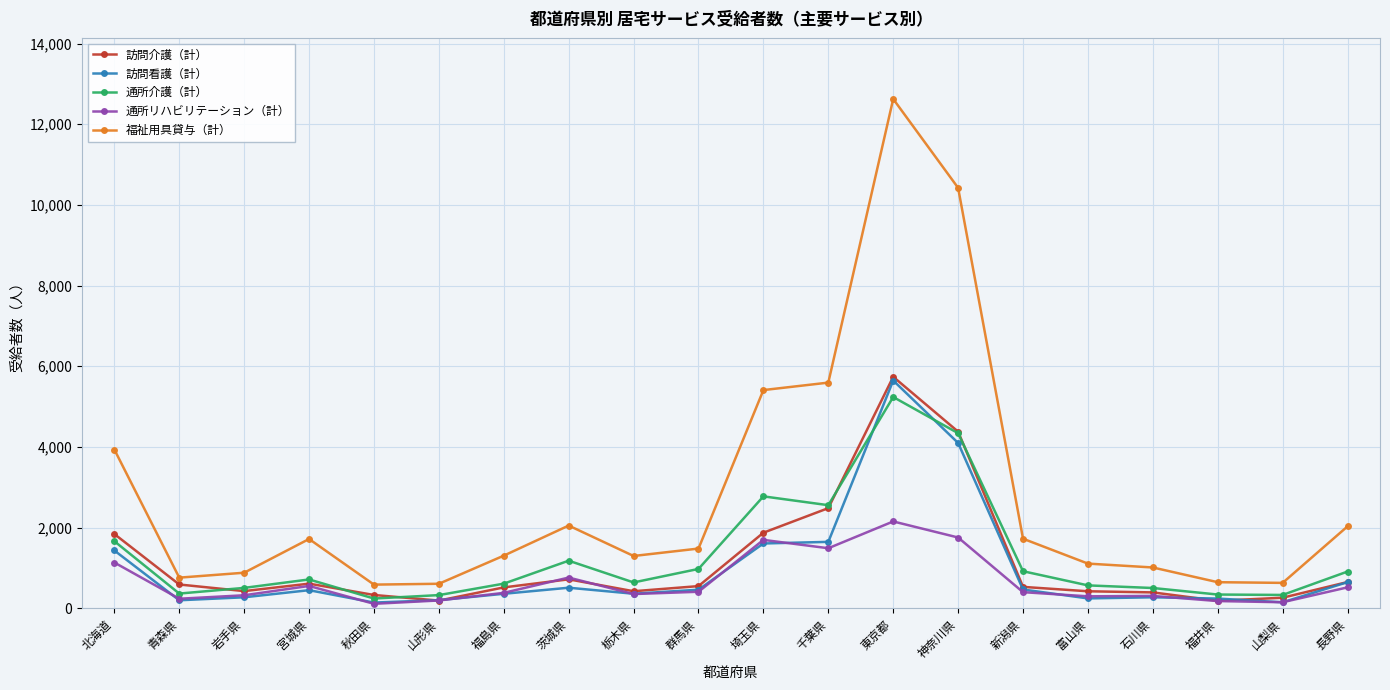

Which series has the widest spread of values?

福祉用具貸与（計）